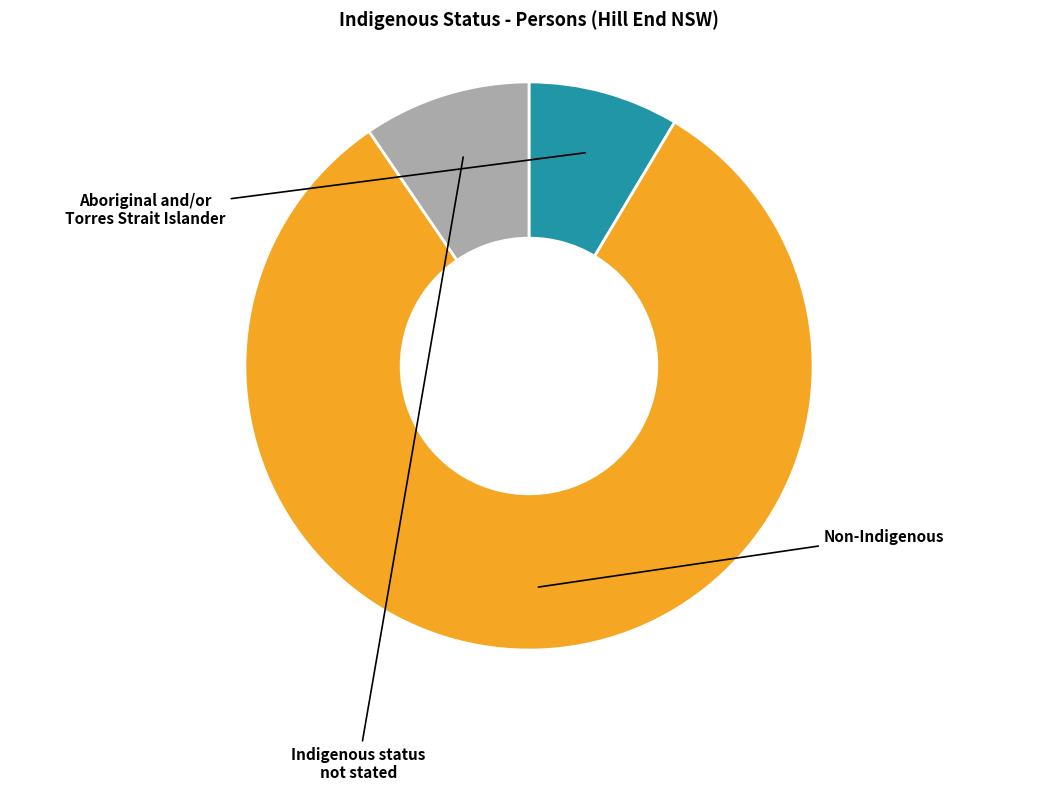

Is it true that Aboriginal and/or Torres Strait Islander is 9% of the pie?

True